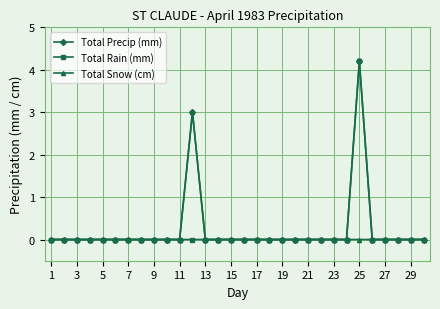

What is the maximum value for Total Rain (mm)?

4.2